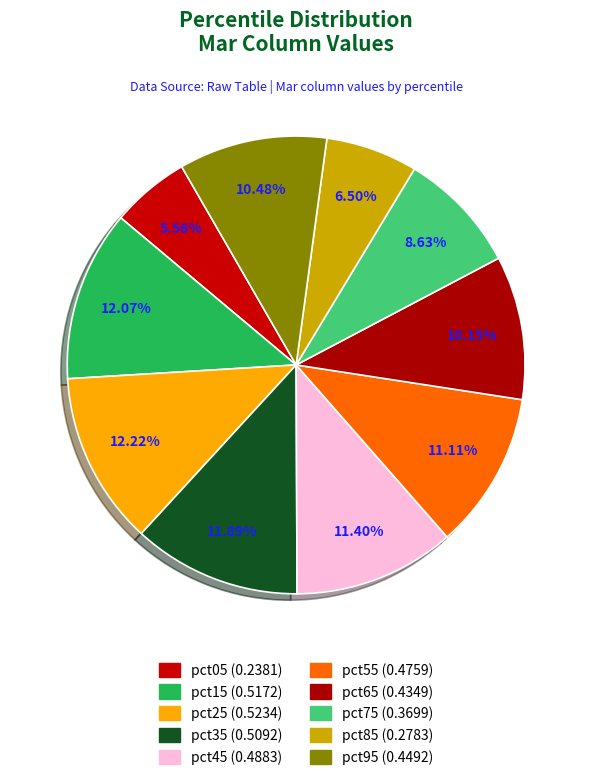

Rank the categories by value from lowest to highest.

pct05, pct85, pct75, pct65, pct95, pct55, pct45, pct35, pct15, pct25